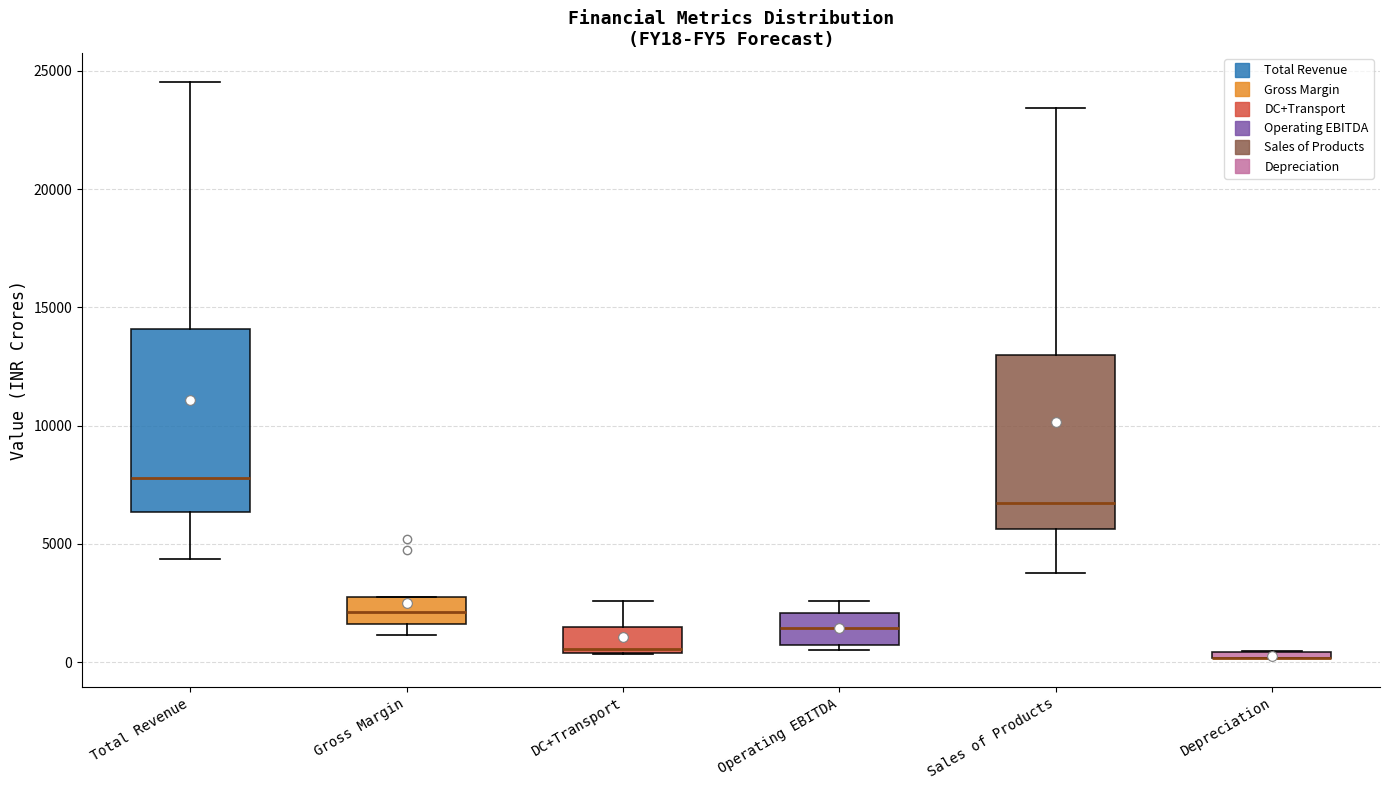

Where does the lower whisker of the box for Sales of Products end on the y-axis? The values are not printed on the chart, so give them approximately, as read against the axis.

4000